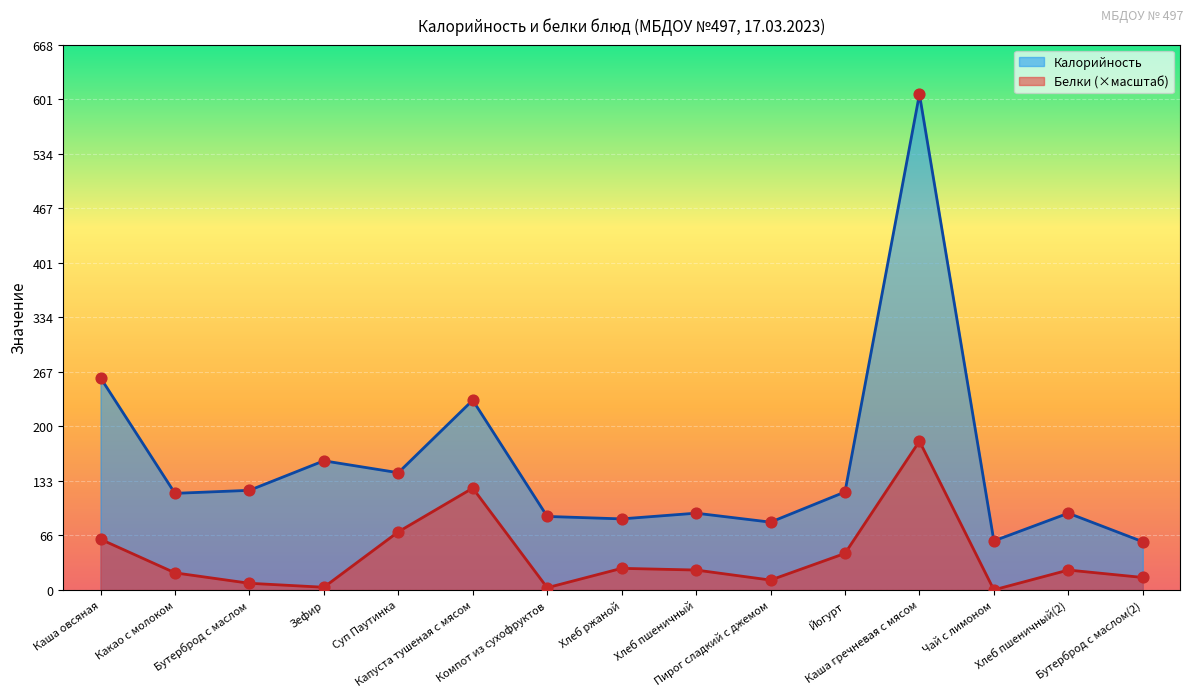

At how many categories does at least one series exceed 154?

4